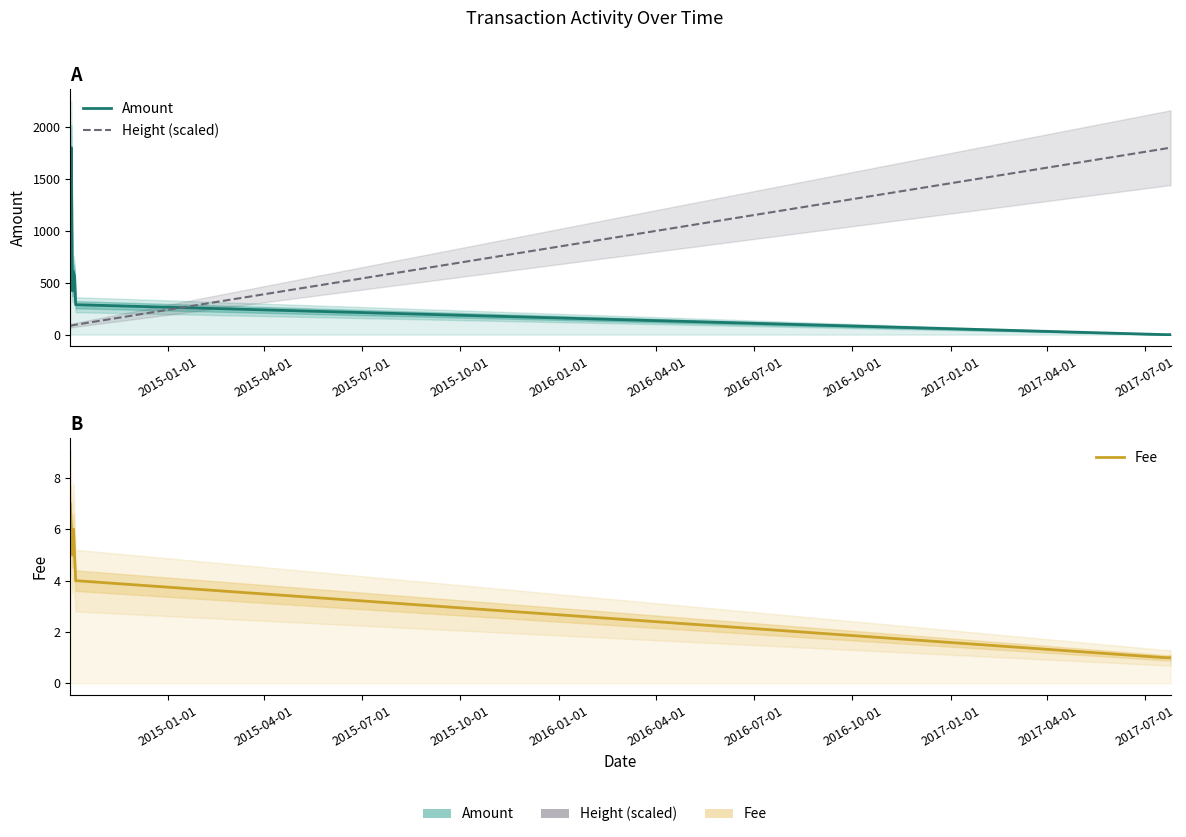

Rank the series by their maximum value, from lowest to highest.

Fee, Amount, Height (scaled)